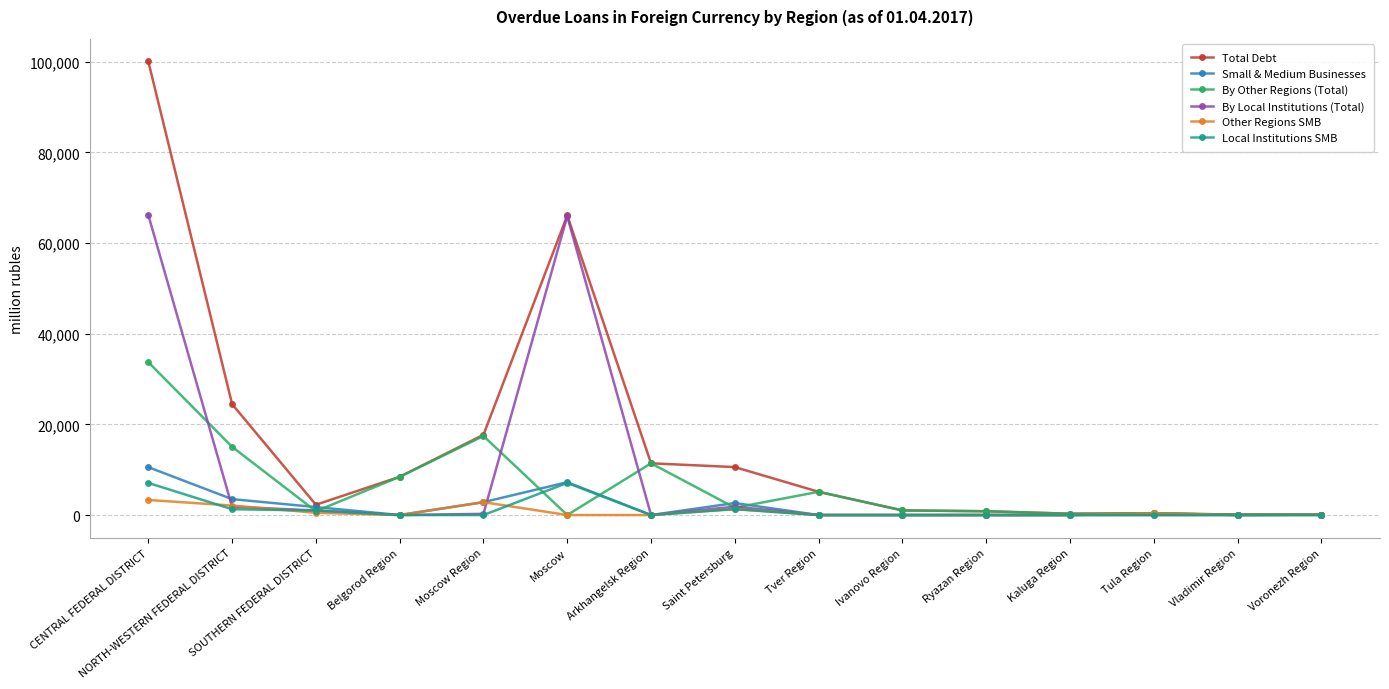

What is the difference between the maximum and second lowest values in the Local Institutions SMB series?

7084